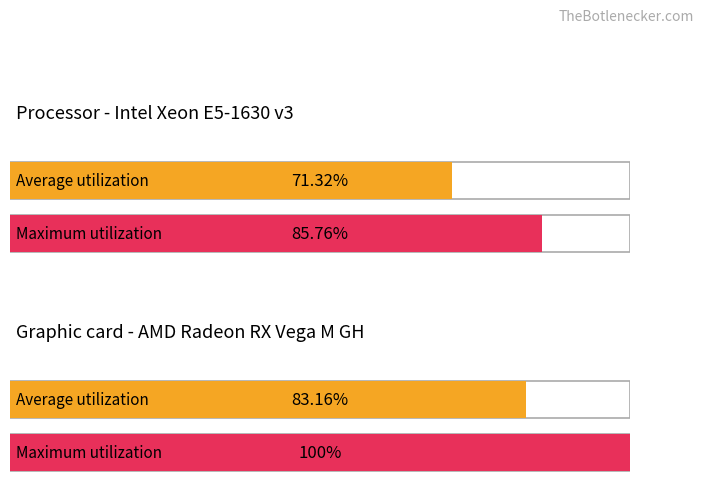

Which series changed the most between 9 and 18?

Maximum utilization